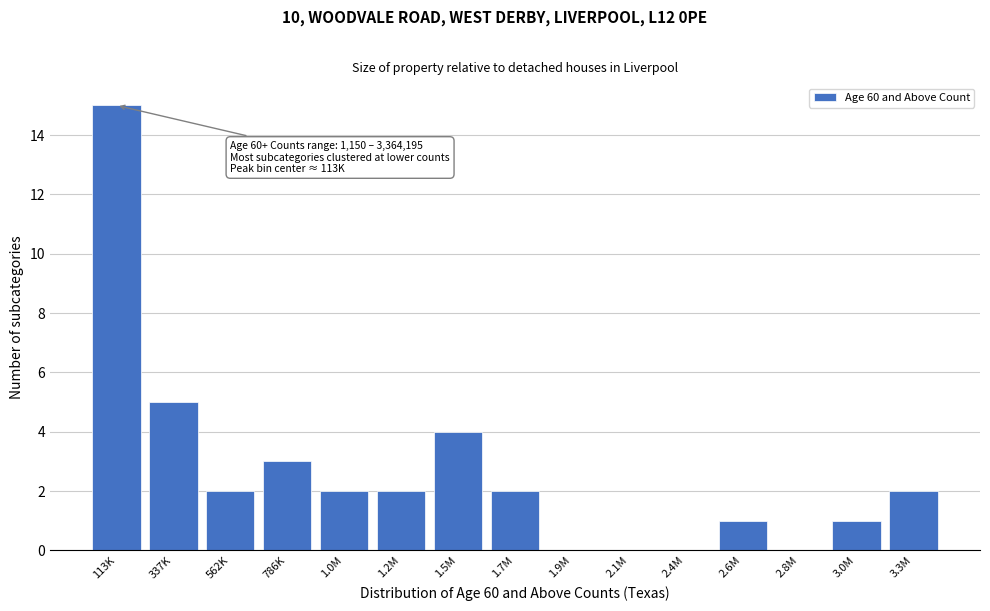

Reading left to right, transcribe all the data shown in this chart.

113K=15	337K=5	562K=2	786K=3	1.0M=2	1.2M=2	1.5M=4	1.7M=2	1.9M=0	2.1M=0	2.4M=0	2.6M=1	2.8M=0	3.0M=1	3.3M=2